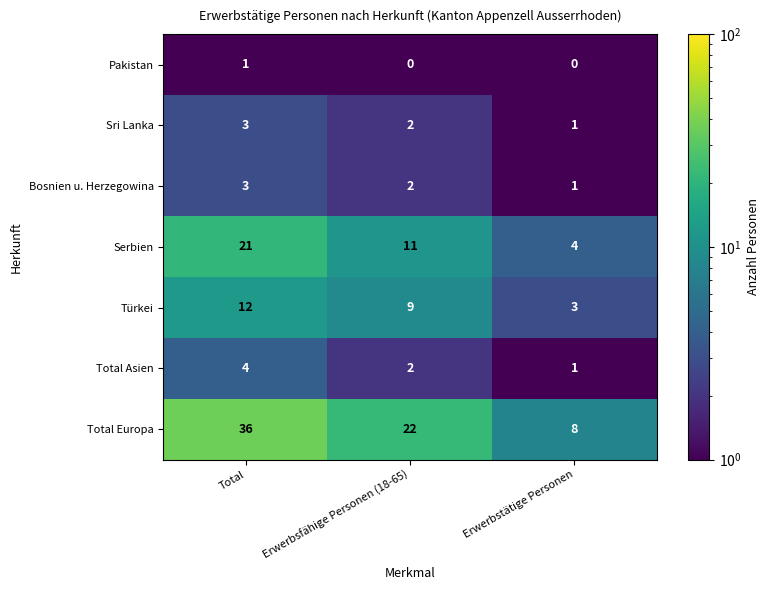

Which series changed the most between Total and Erwerbsfähige Personen (18-65)?

Total Europa